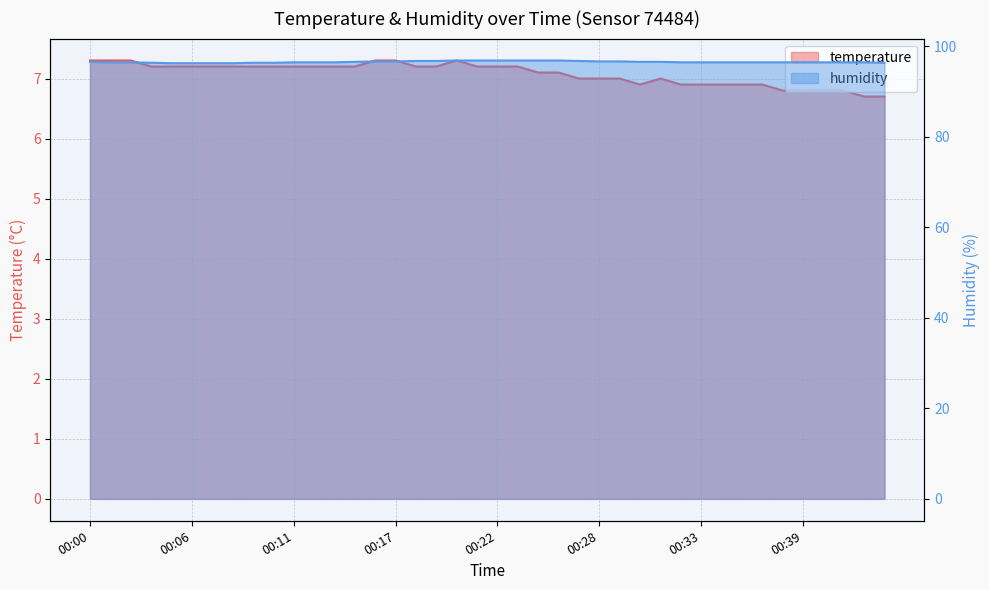

At which label does temperature reach its peak?

00:00